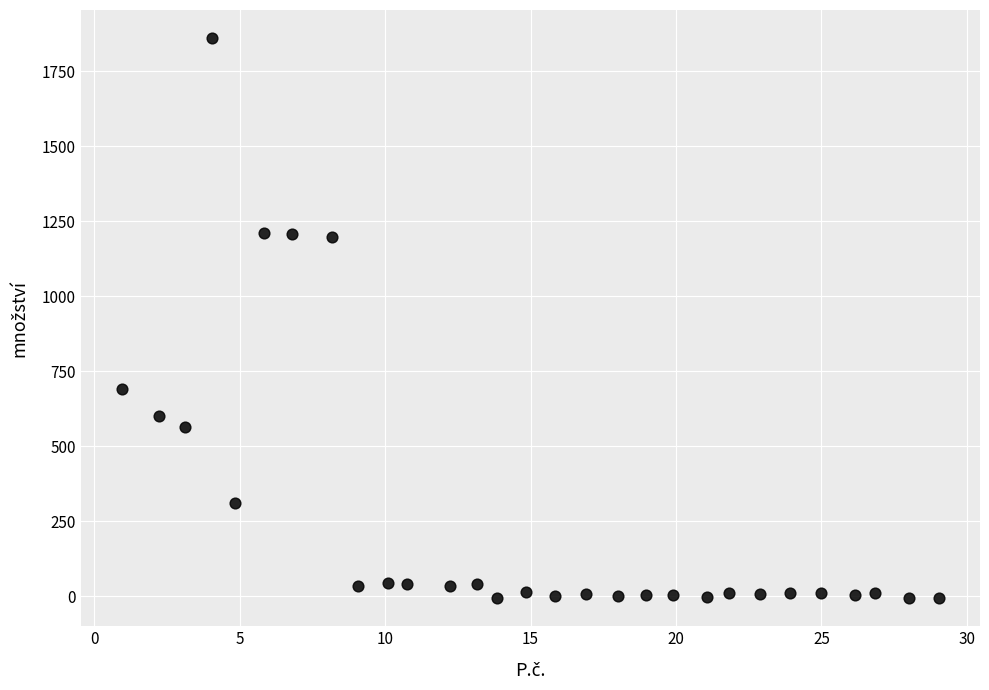

What is the range of Y values (max minus min)?

1868.5